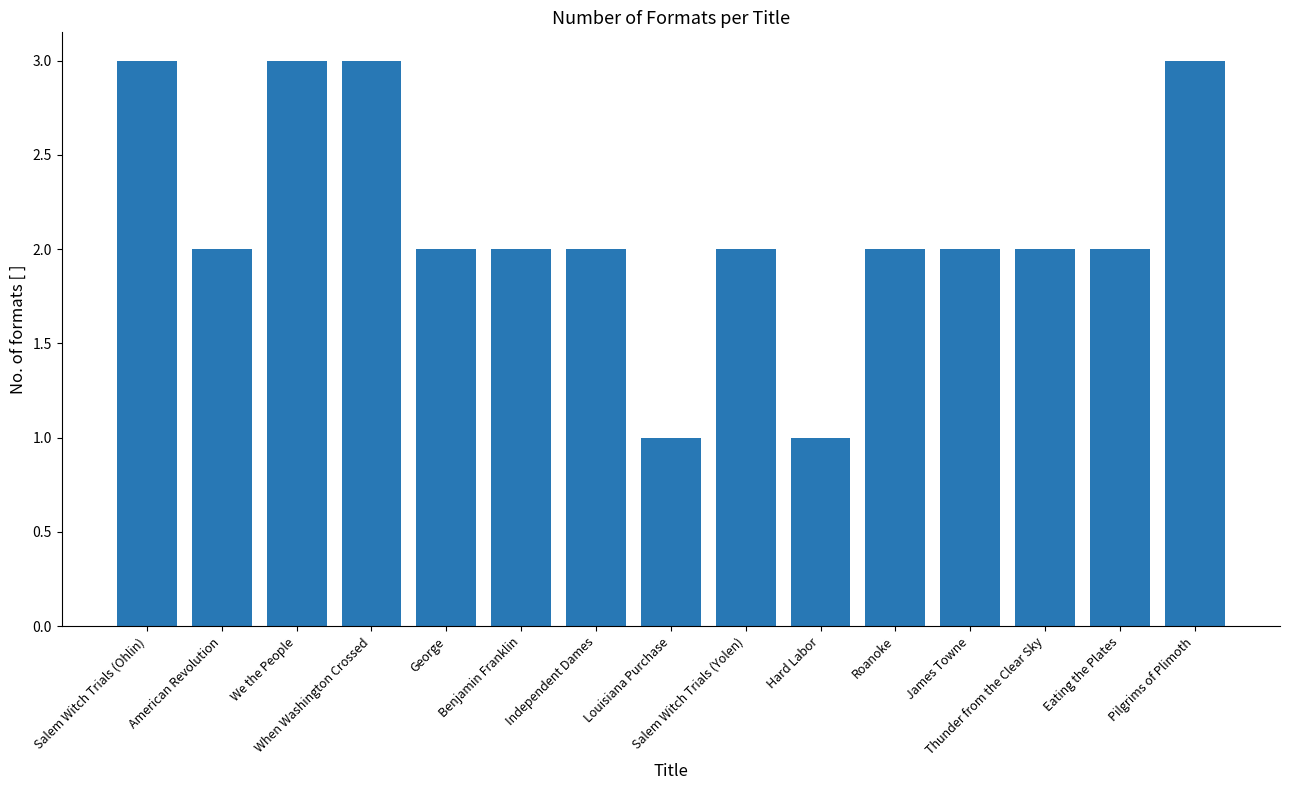

What is the sum of all values?

32